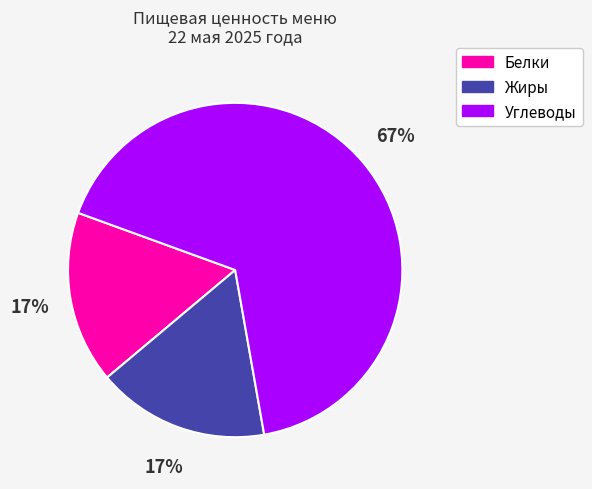

Does Белки represent more than half of the total?

No